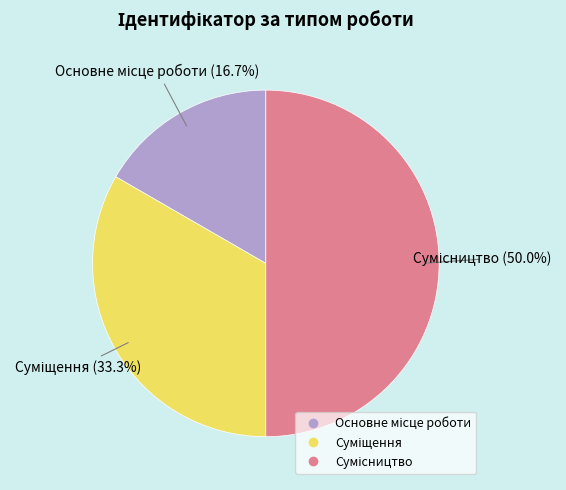

How many slices are in this pie chart?

3